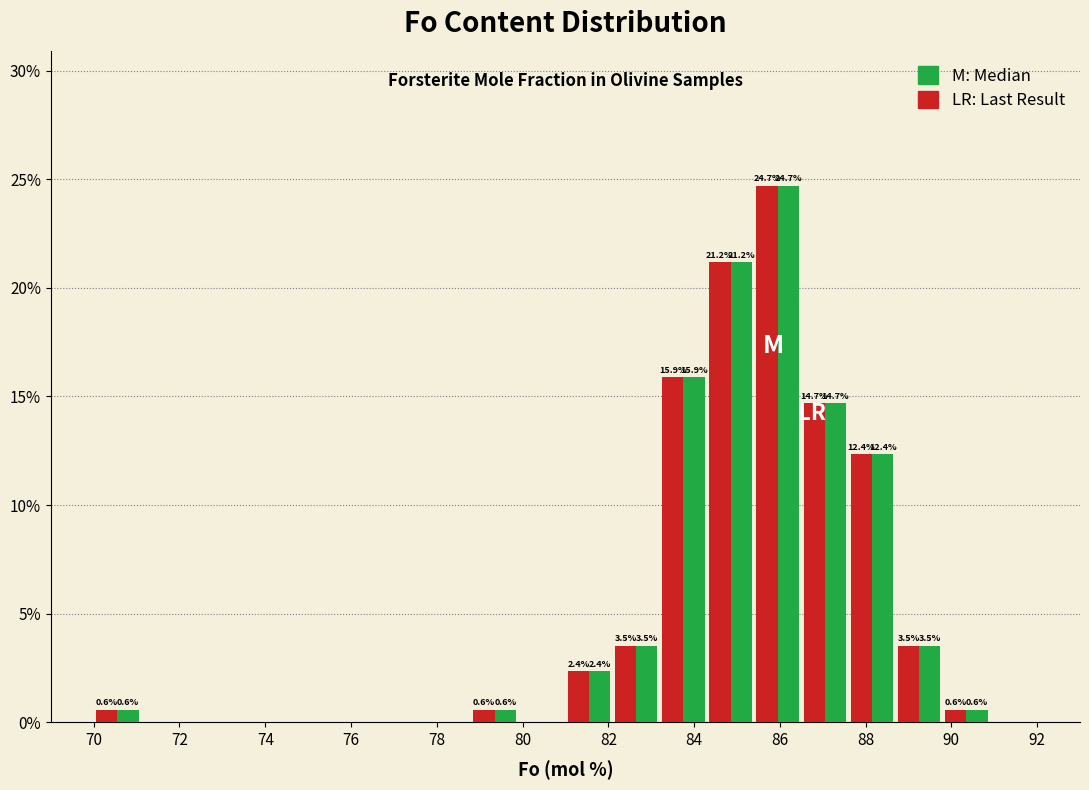

In the LR: Last Result series, which range on the x-axis has the tallest bar?

85.4 to 86.5